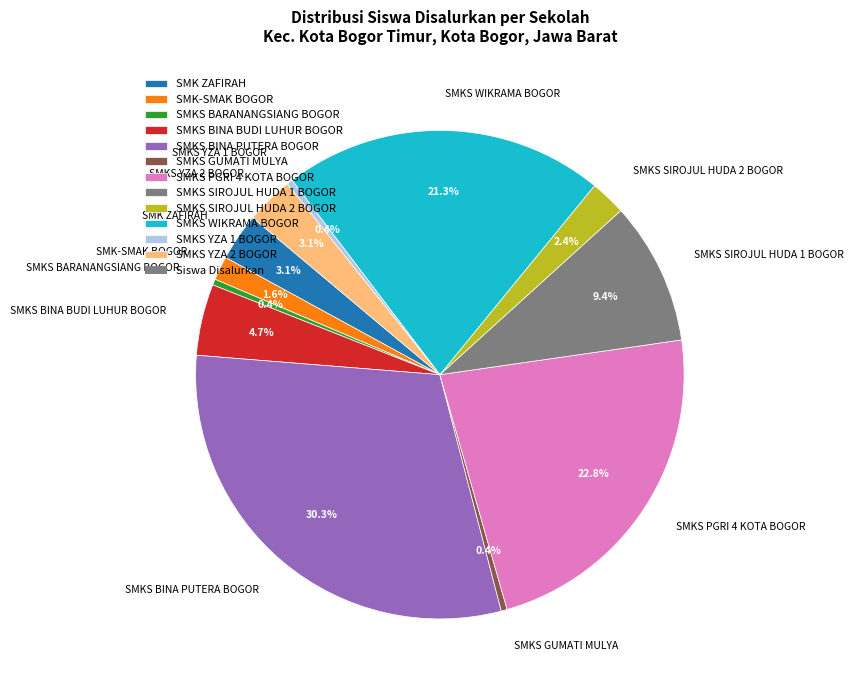

What is the ratio of the value at SMKS BINA PUTERA BOGOR to the value at SMKS YZA 1 BOGOR?

77.0